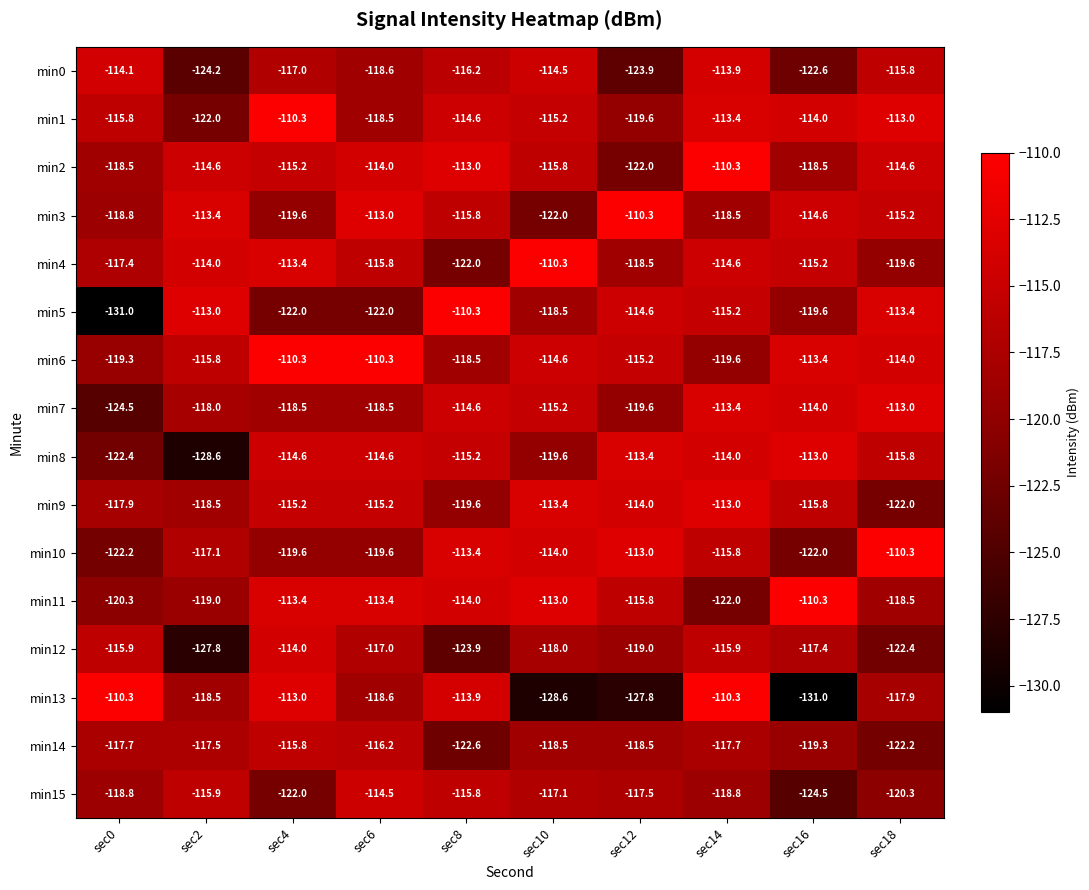

What value does the min2 series have at sec12?

-122.0